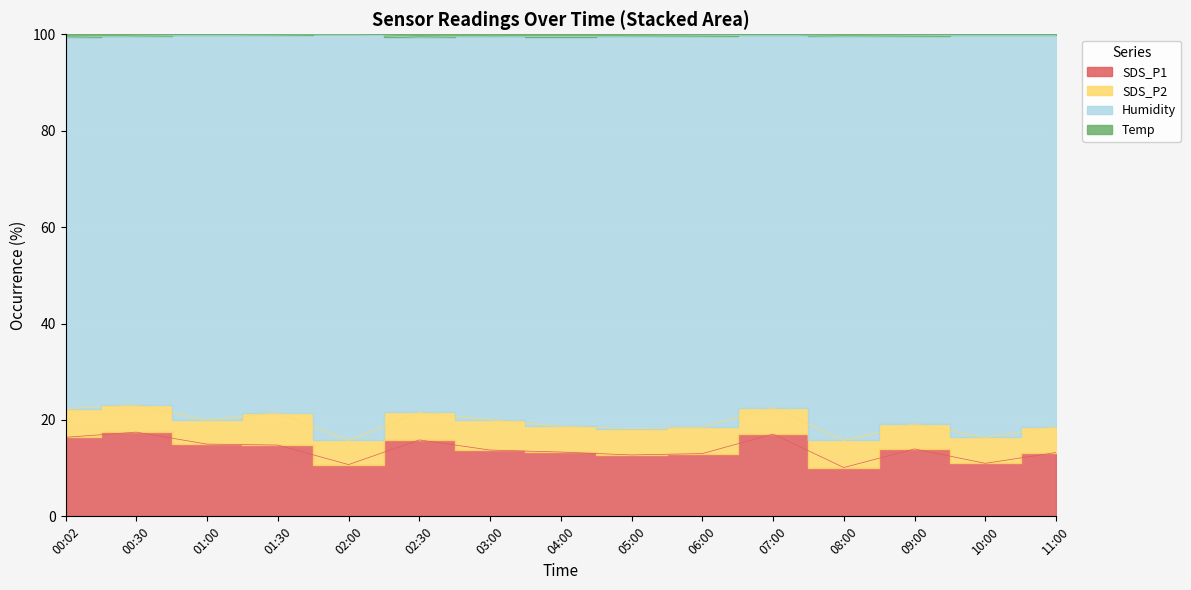

At which category does Temp reach its first local peak?

02:00